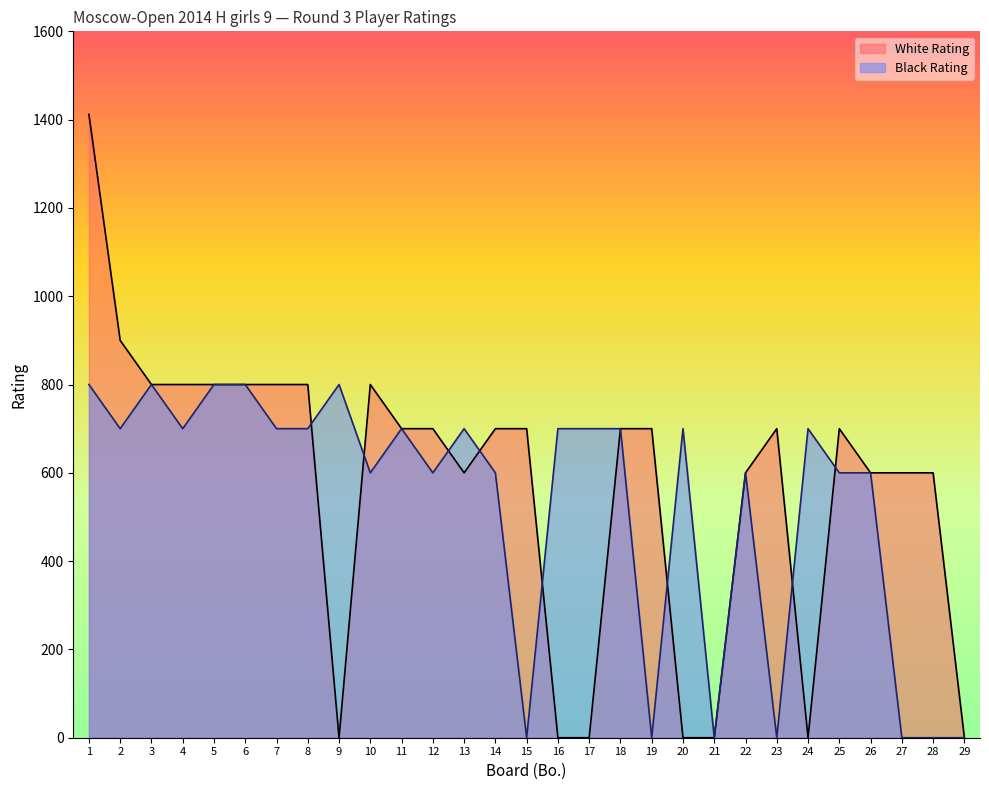

Is the value of White Rating at 18 greater than the value of Black Rating at 2?

No